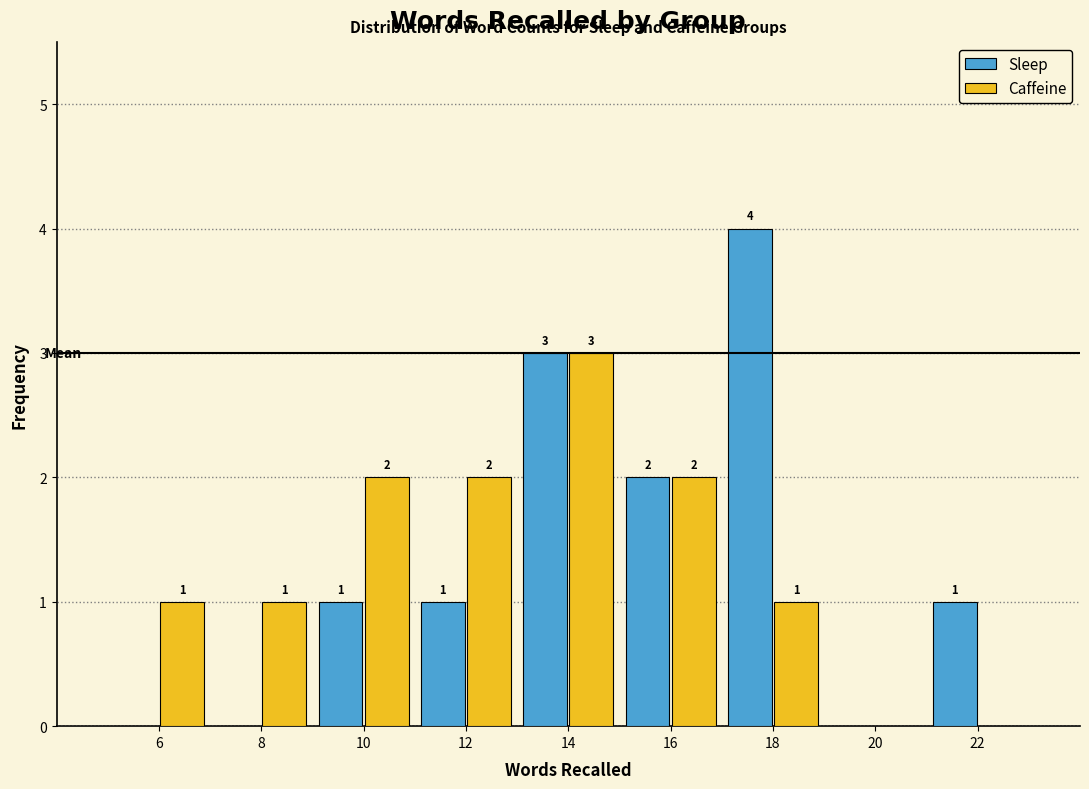

In the Sleep series, which range on the x-axis has the tallest bar?

17 to 19